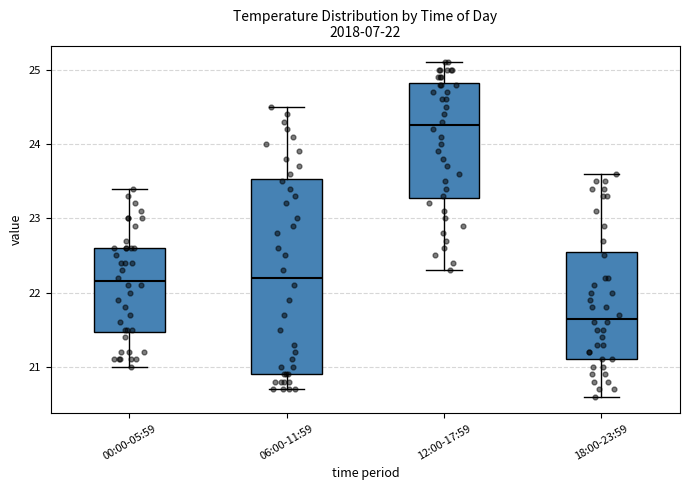

Which box is the tallest, from its lower edge to its upper edge?

06:00-11:59